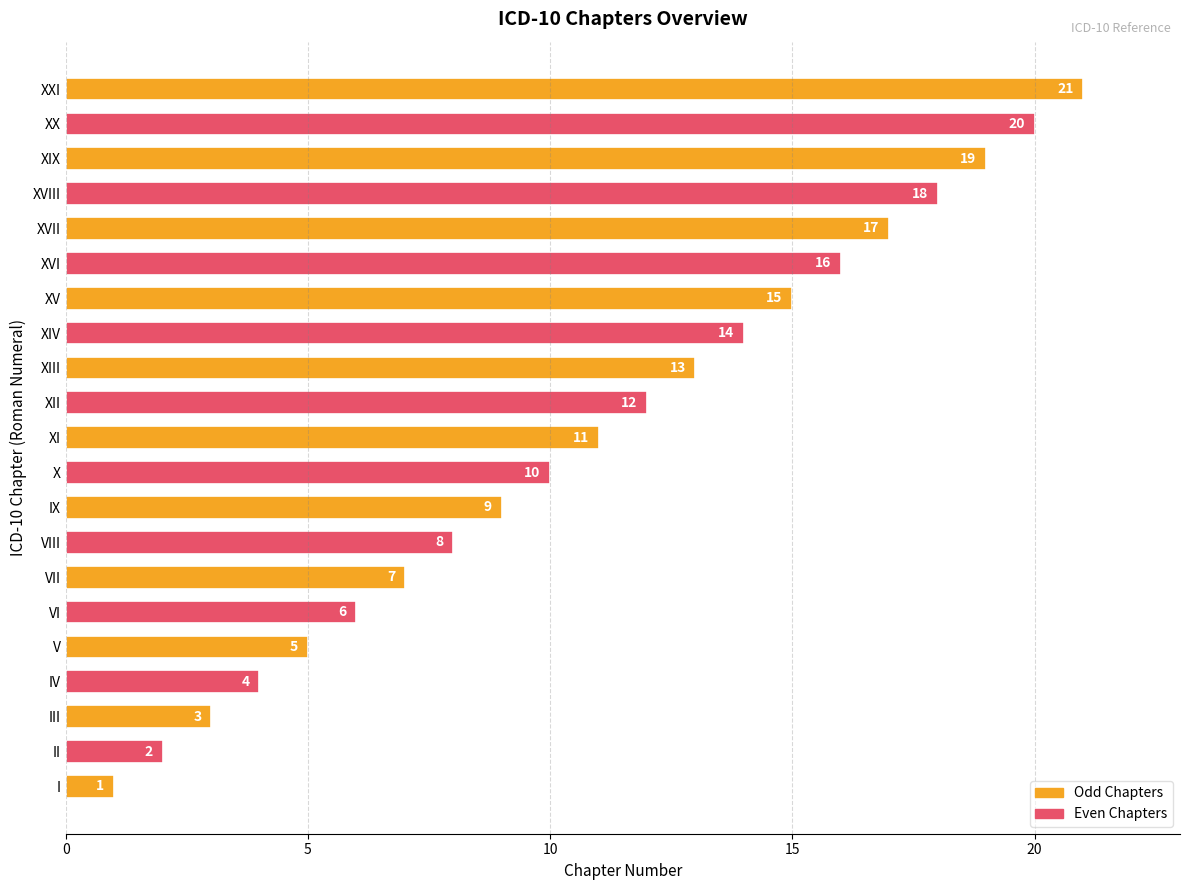

What is the difference between the maximum and second lowest values?

19